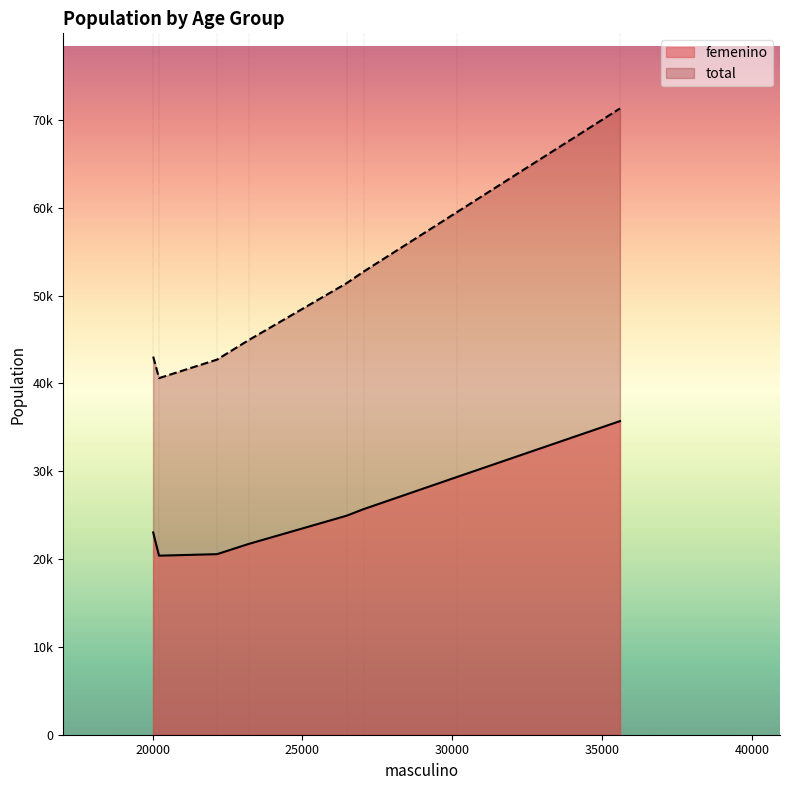

How many data points in femenino are above 24936?

3